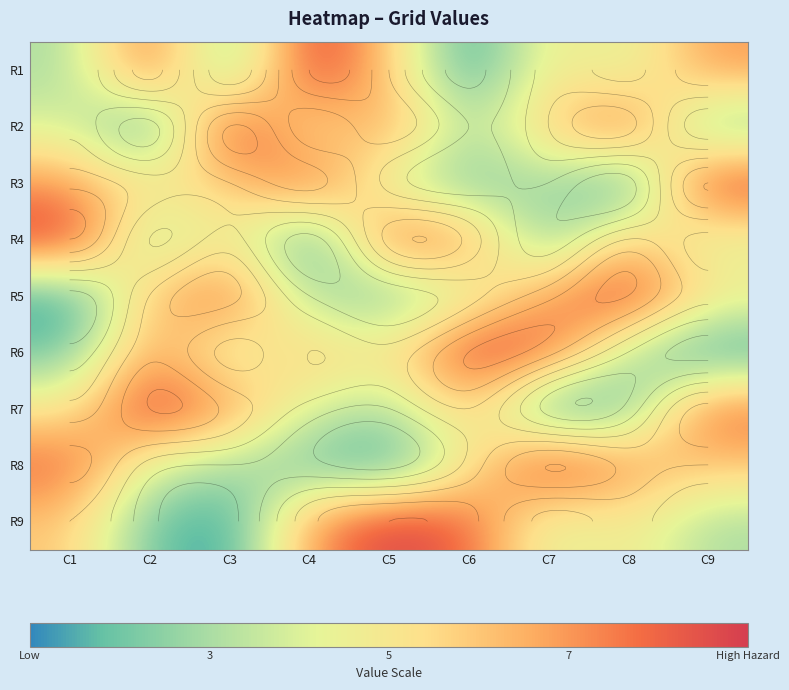

True or false: R8 has a value of 8 at C6.

False